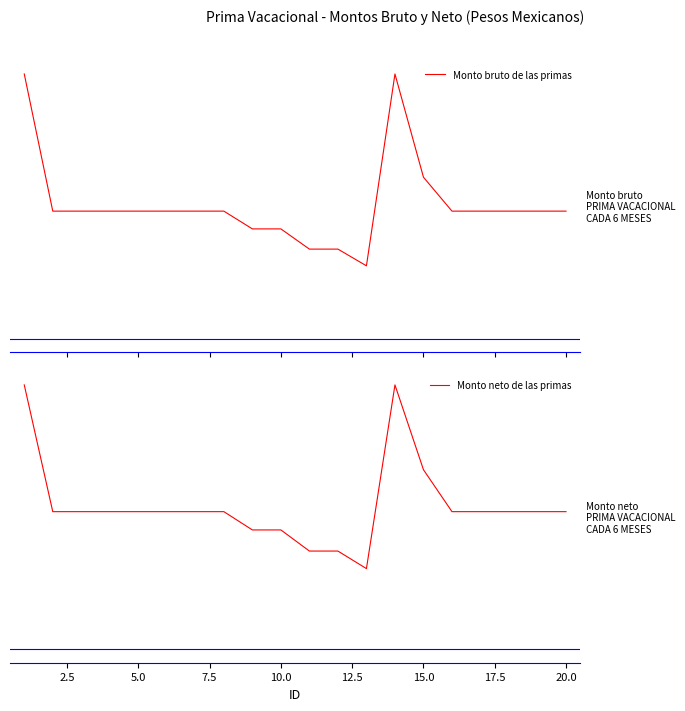

Is this an area chart (filled region under the line)?

No